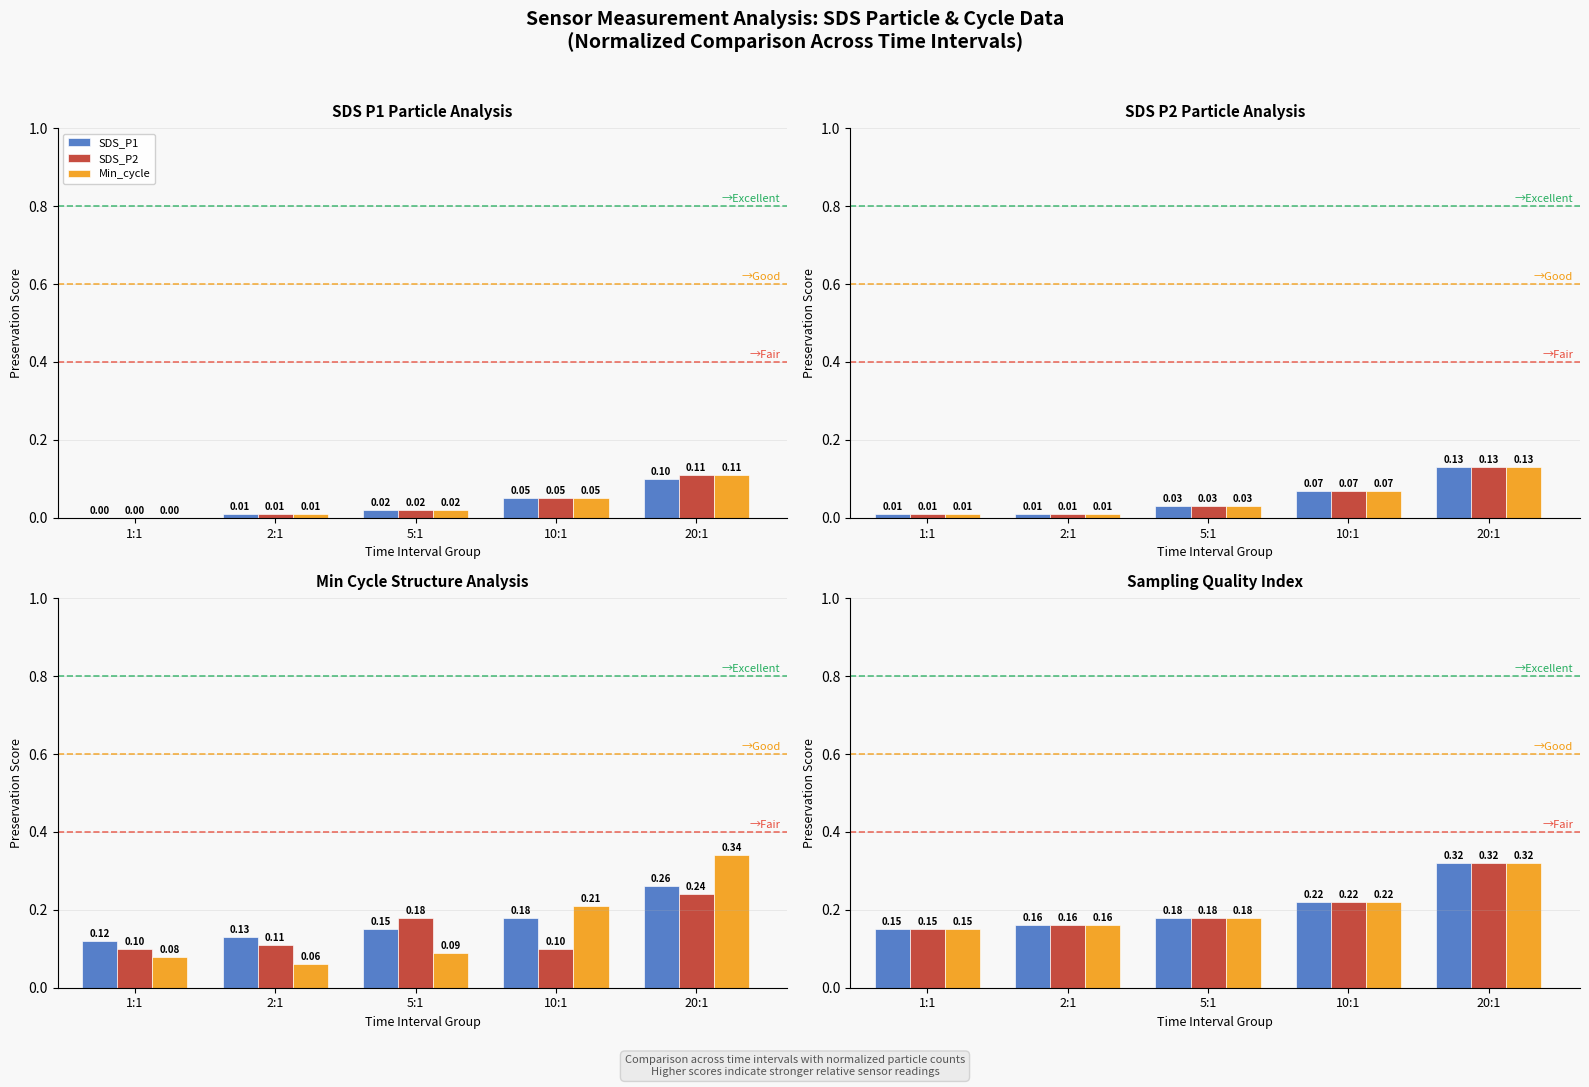

Which category has the lowest value across all series?

1:1